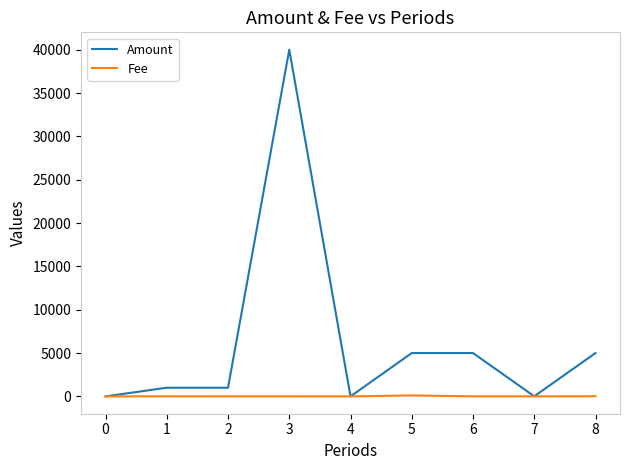

Which series has the largest total across all categories?

Amount